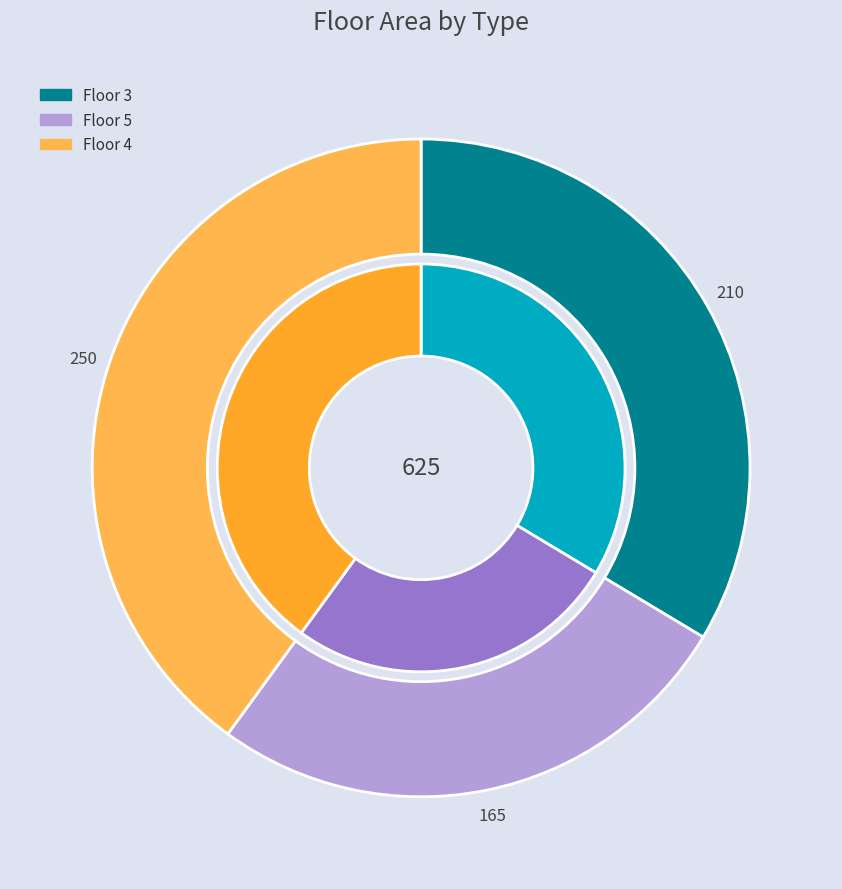

To the nearest percent, what is the difference between the largest and smallest slice percentages?

14%